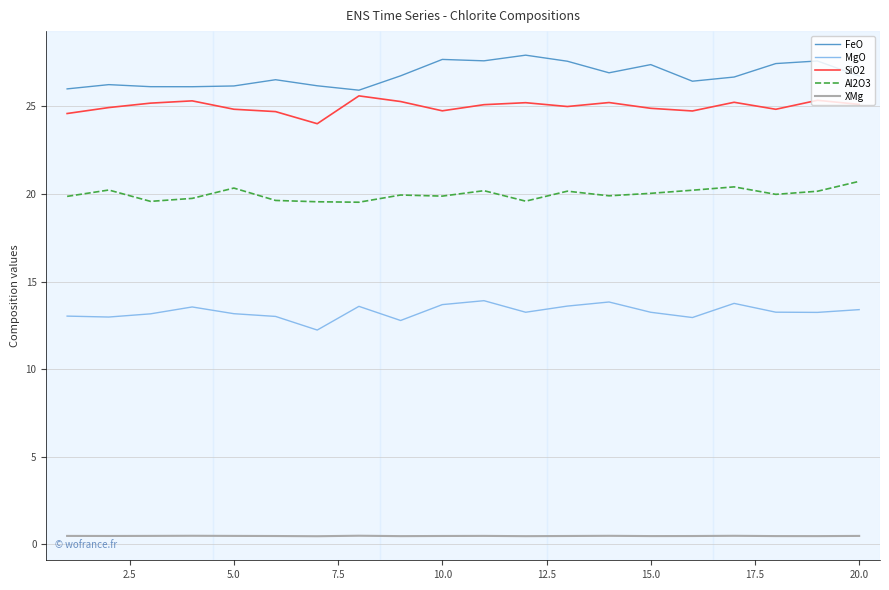

True or false: MgO and SiO2 intersect in this chart.

False